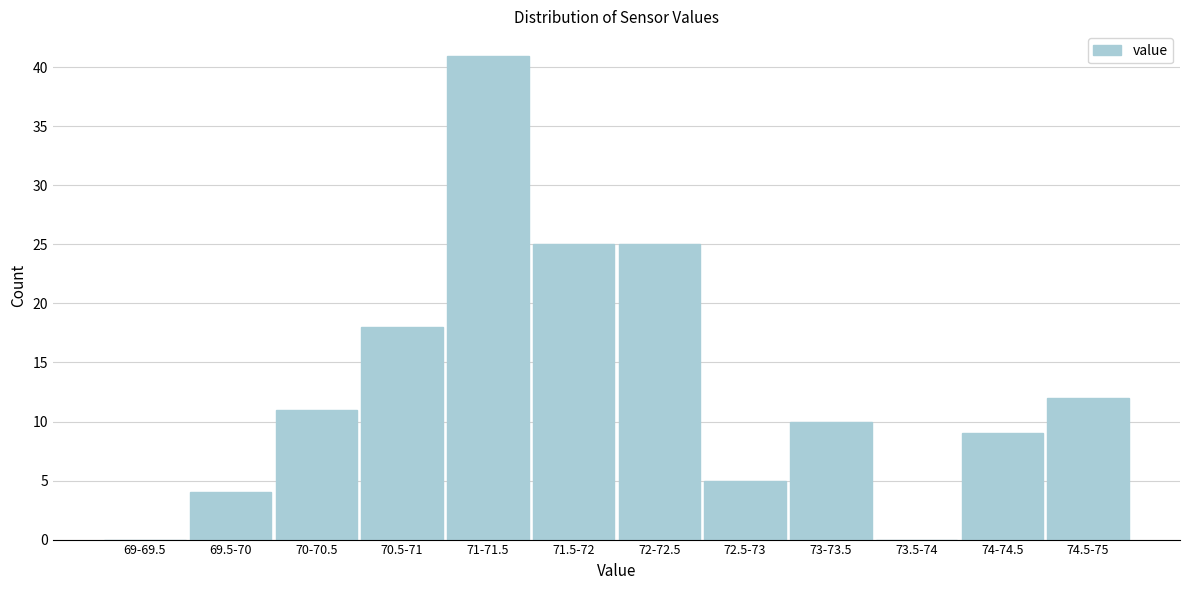

Reading left to right, what are all the values shown in this chart?

69-69.5=0	69.5-70=4	70-70.5=11	70.5-71=18	71-71.5=41	71.5-72=25	72-72.5=25	72.5-73=5	73-73.5=10	73.5-74=0	74-74.5=9	74.5-75=12